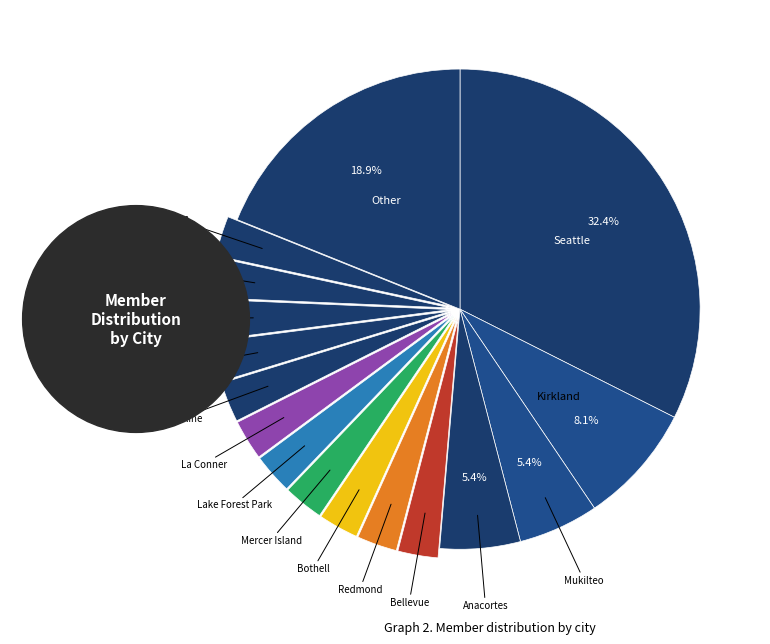

Is there a majority slice in this chart?

No